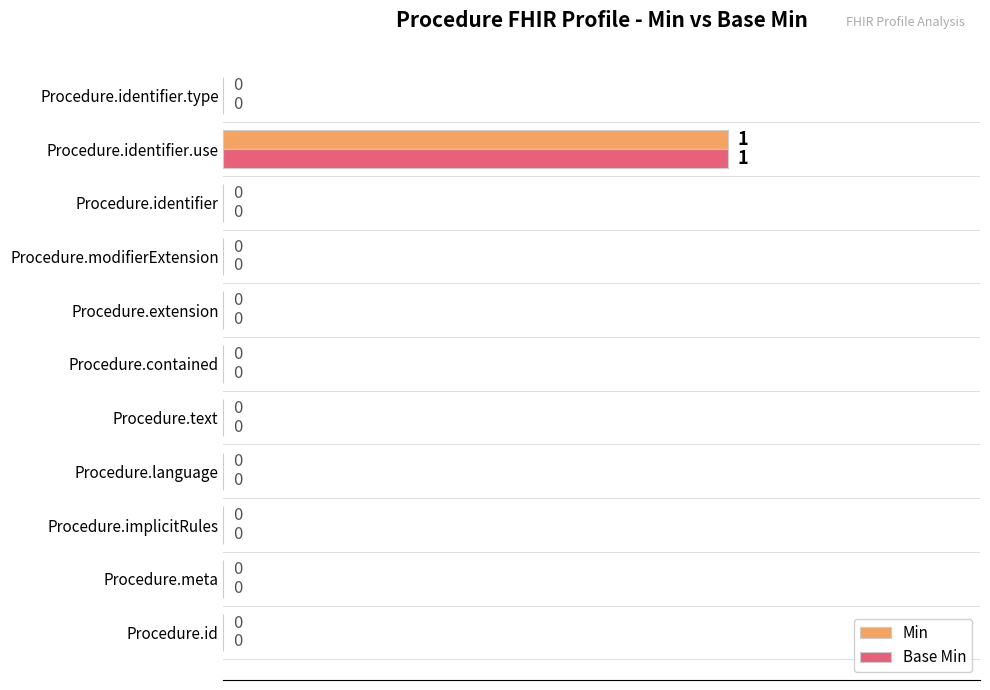

True or false: Min has a value of 0 at Procedure.contained.

True